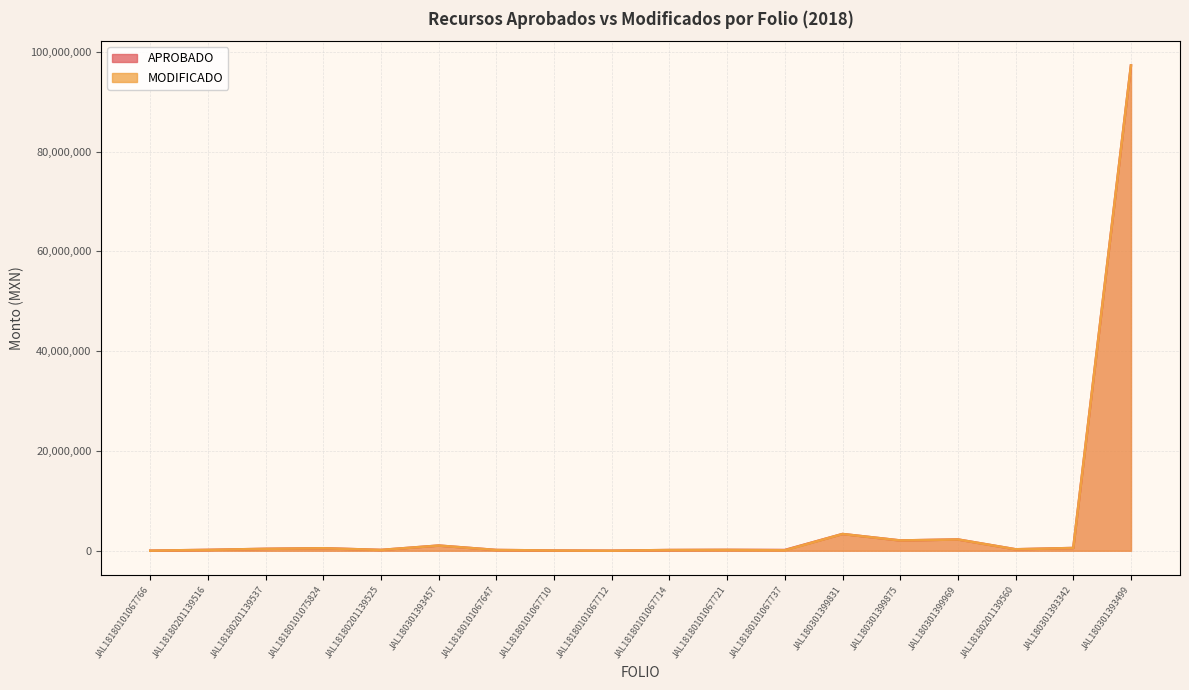

What is the greatest value displayed?

97276265.0